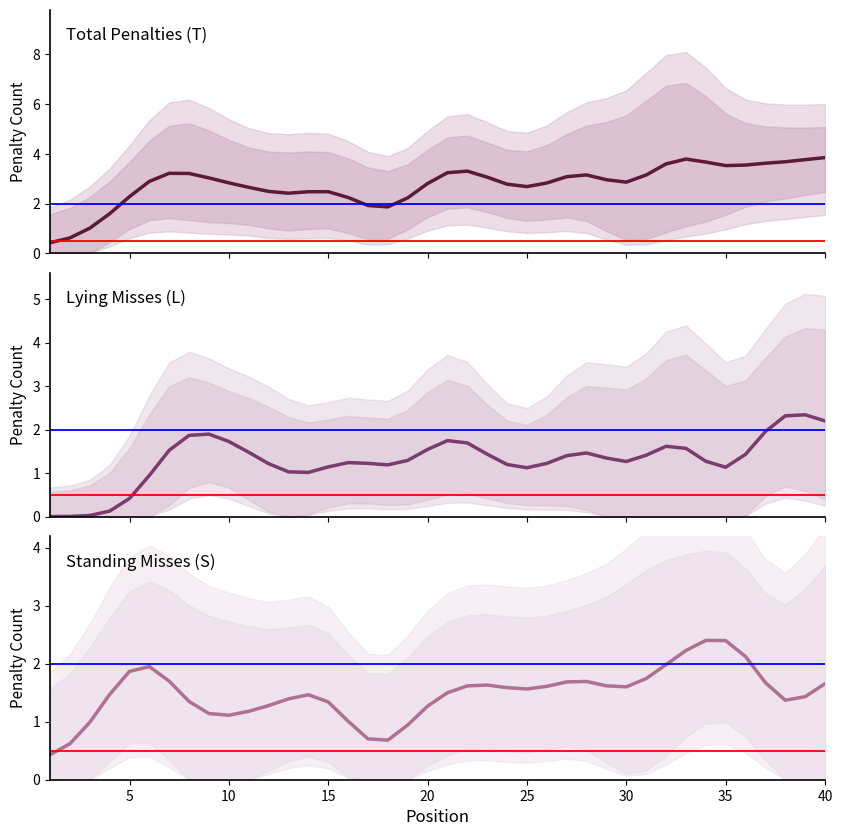

Reading right to left, list all the values displayed in this chart.

Total Penalties (T): 3.9	3.8	3.7	3.6	3.6	3.5	3.7	3.8	3.6	3.2	2.9	3.0	3.2	3.1	2.8	2.7	2.8	3.1	3.3	3.2	2.8	2.2	1.9	1.9	2.2	2.5	2.5	2.4	2.5	2.7	2.8	3.0	3.2	3.2	2.9	2.3	1.6	1.0	0.6	0.4
Lying Misses (L): 2.2	2.3	2.3	2.0	1.4	1.1	1.3	1.6	1.6	1.4	1.3	1.3	1.5	1.4	1.2	1.1	1.2	1.4	1.7	1.7	1.5	1.3	1.2	1.2	1.2	1.1	1.0	1.0	1.2	1.5	1.7	1.9	1.9	1.5	0.9	0.4	0.1	0.0	0.0	0.0
Standing Misses (S): 1.7	1.4	1.4	1.7	2.1	2.4	2.4	2.2	2.0	1.7	1.6	1.6	1.7	1.7	1.6	1.6	1.6	1.6	1.6	1.5	1.3	0.9	0.7	0.7	1.0	1.3	1.5	1.4	1.3	1.2	1.1	1.1	1.3	1.7	2.0	1.9	1.5	1.0	0.6	0.4